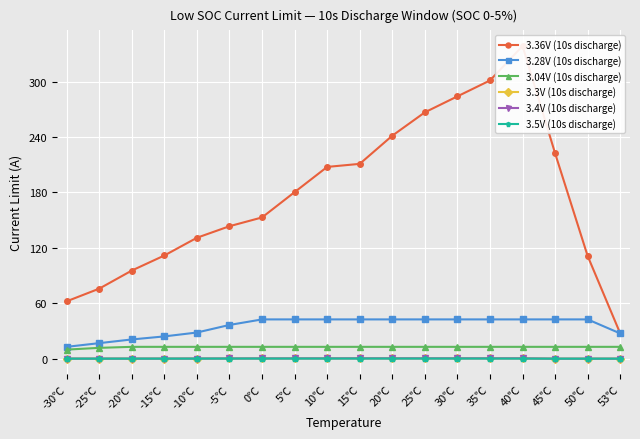

Between 10℃ and 45℃, which series saw the biggest shift?

3.36V (10s discharge)